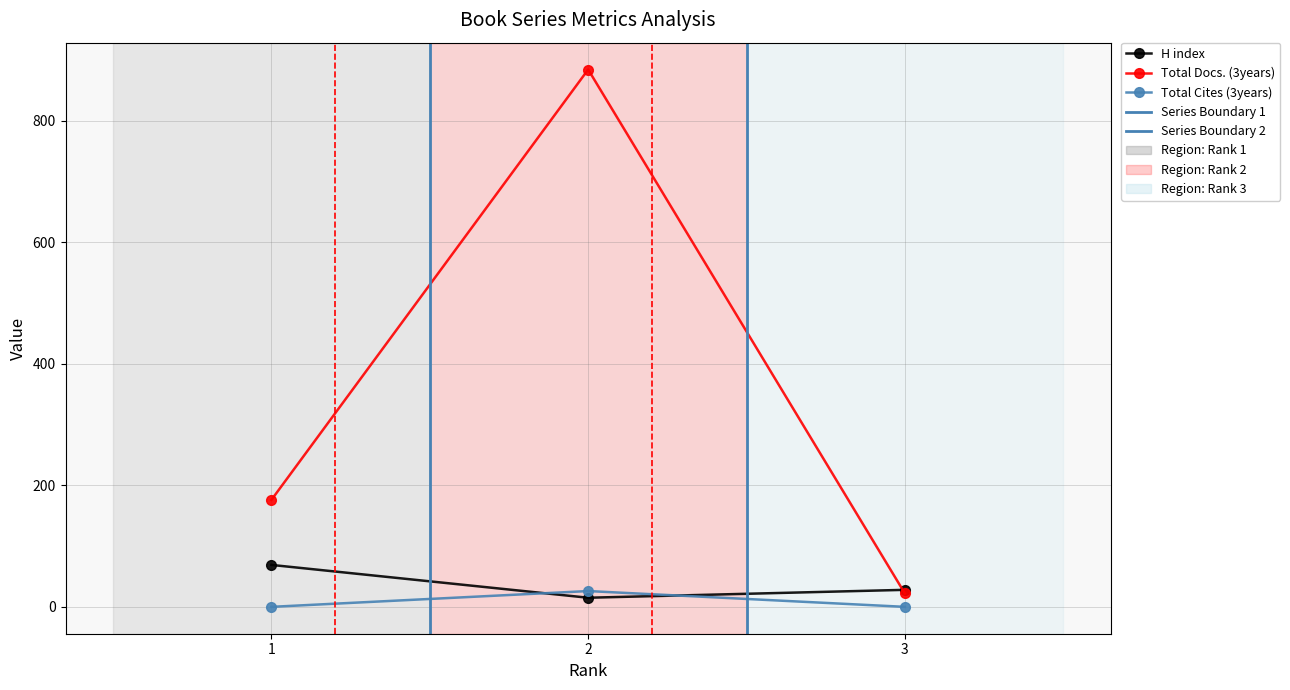

At which label does Total Docs. (3years) reach its peak?

2